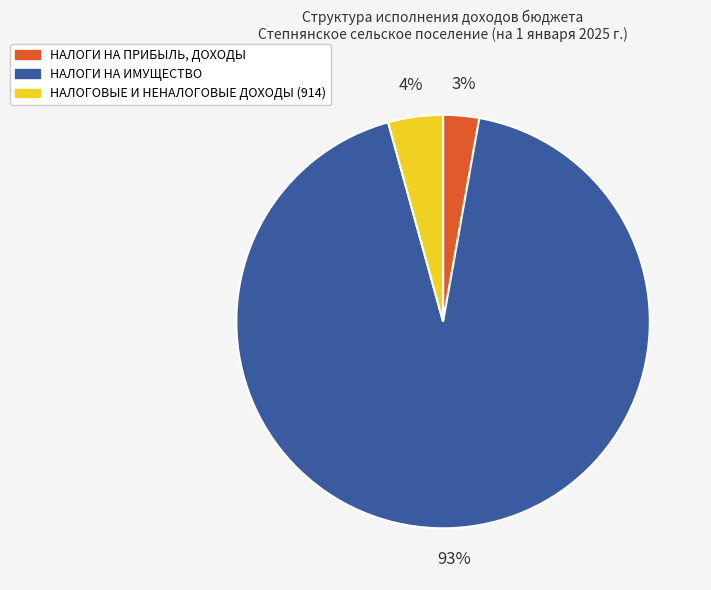

Is it true that НАЛОГИ НА ПРИБЫЛЬ, ДОХОДЫ is 3% of the pie?

True